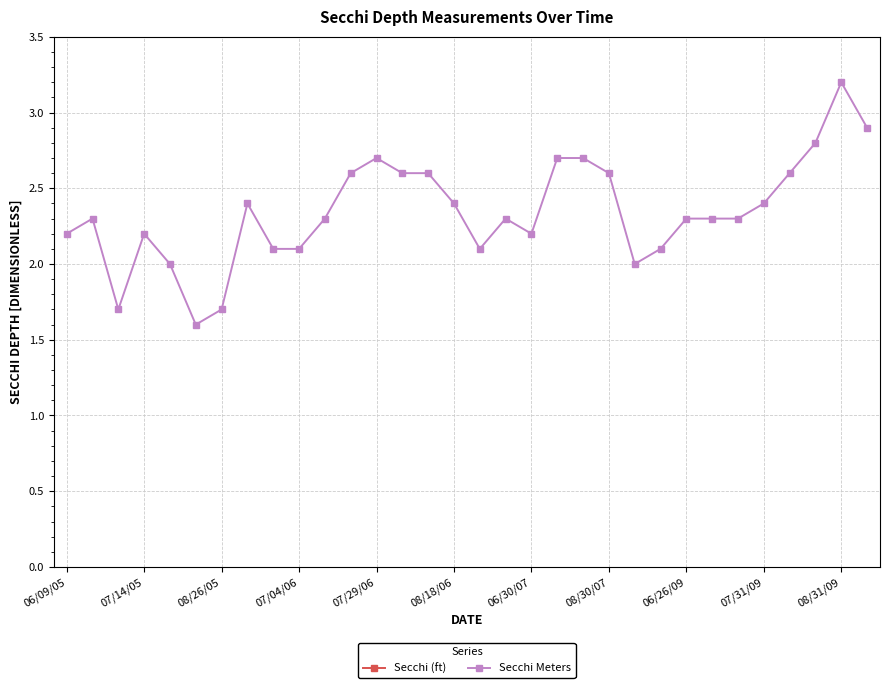

The value of Secchi (ft) at 26 is 7.5. True or false?

True